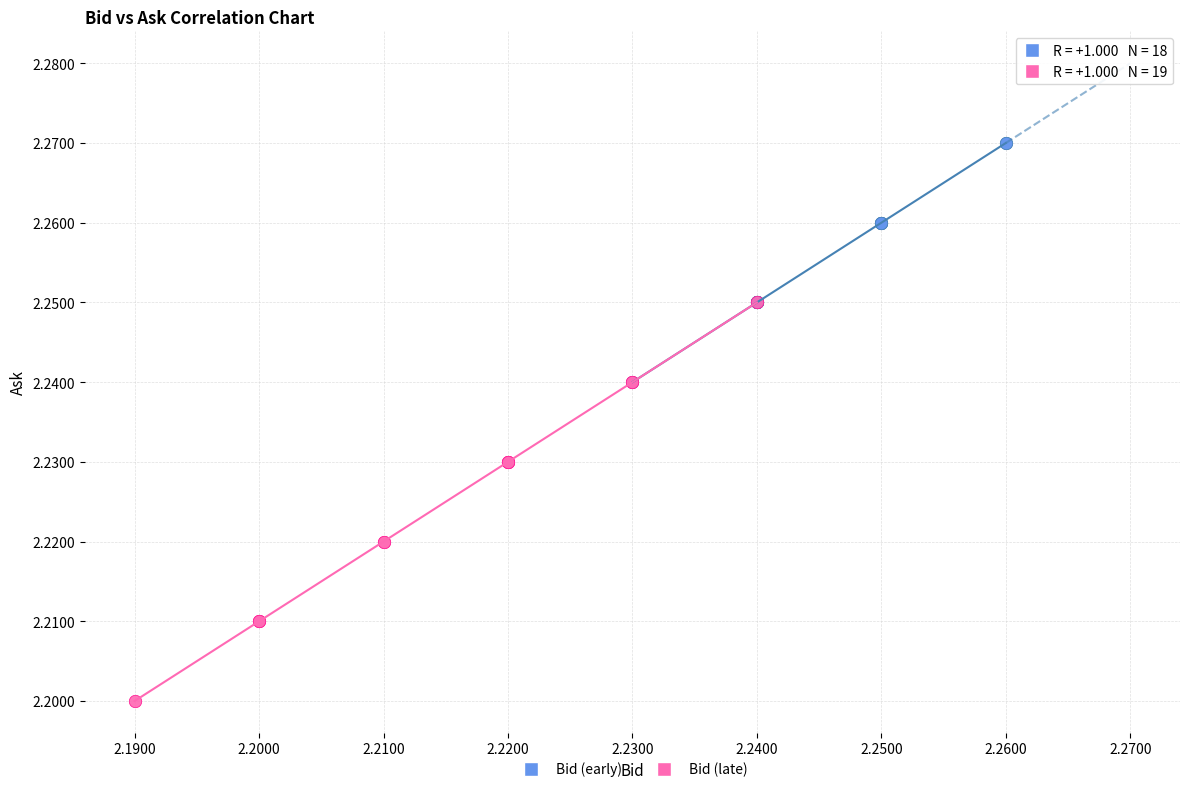

Which series has the largest Y range (max minus min)?

Bid (late)